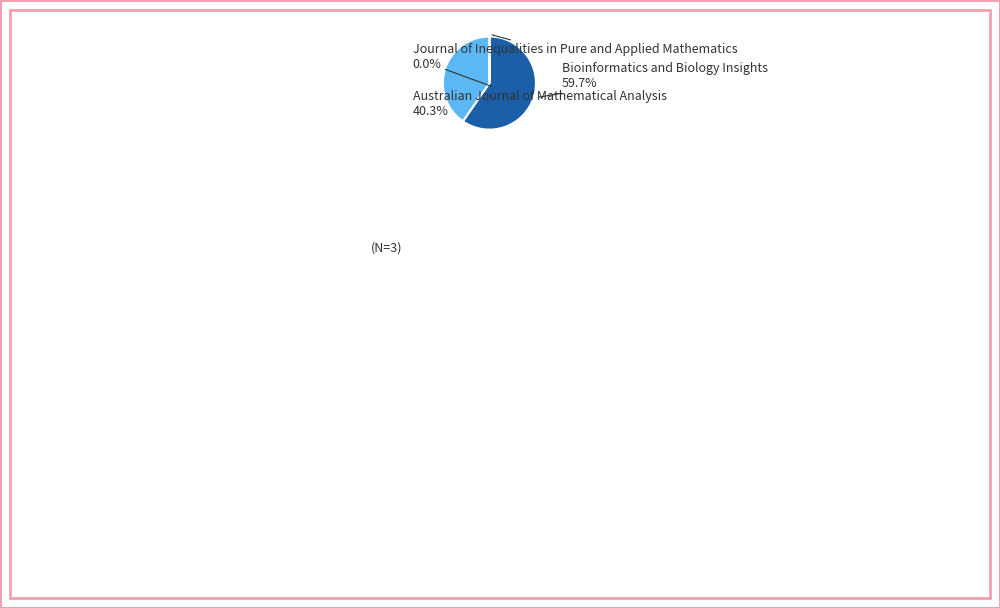

Is the sum of Bioinformatics and Biology Insights and Australian Journal of Mathematical Analysis greater than half?

Yes